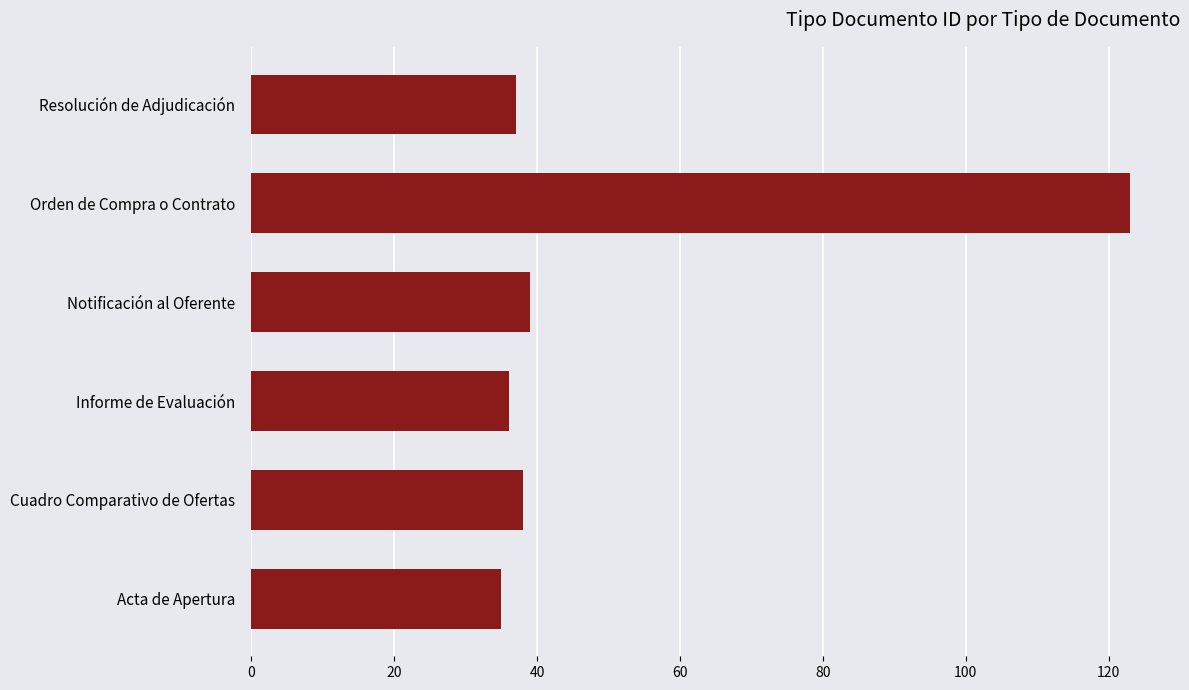

Count the number of categories in the chart.

6